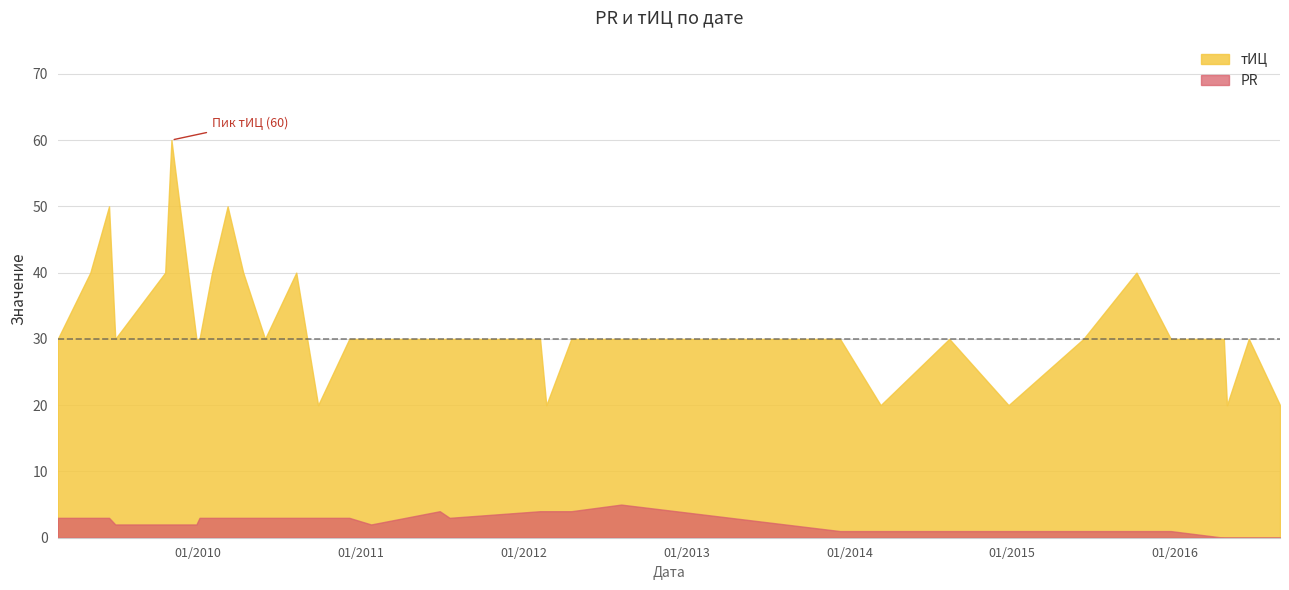

How many lines are shown in the chart?

2